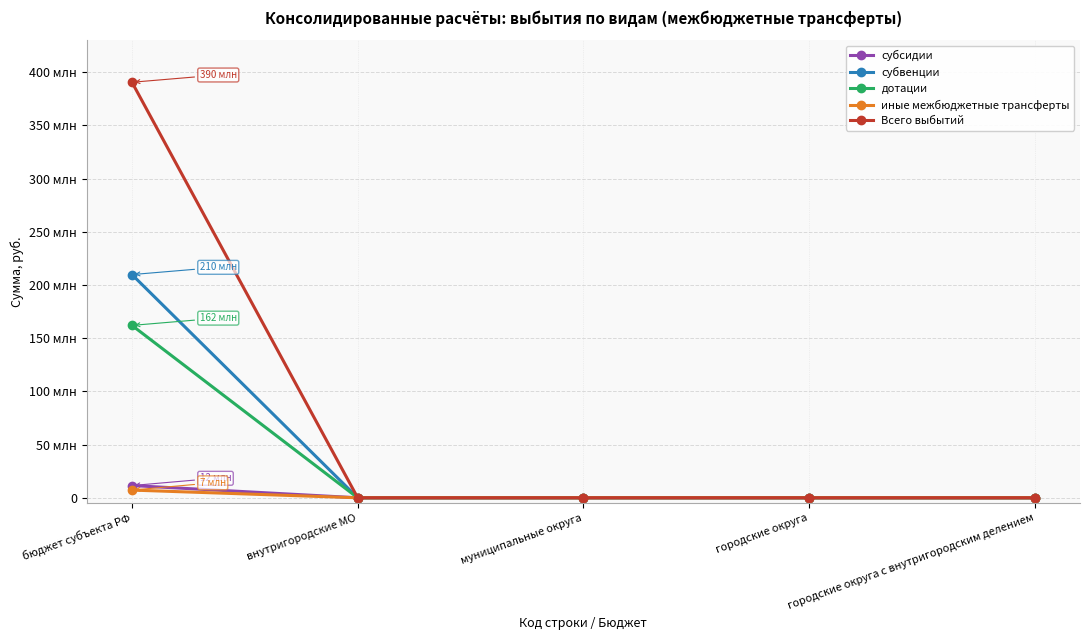

Which series has the widest spread of values?

Всего выбытий